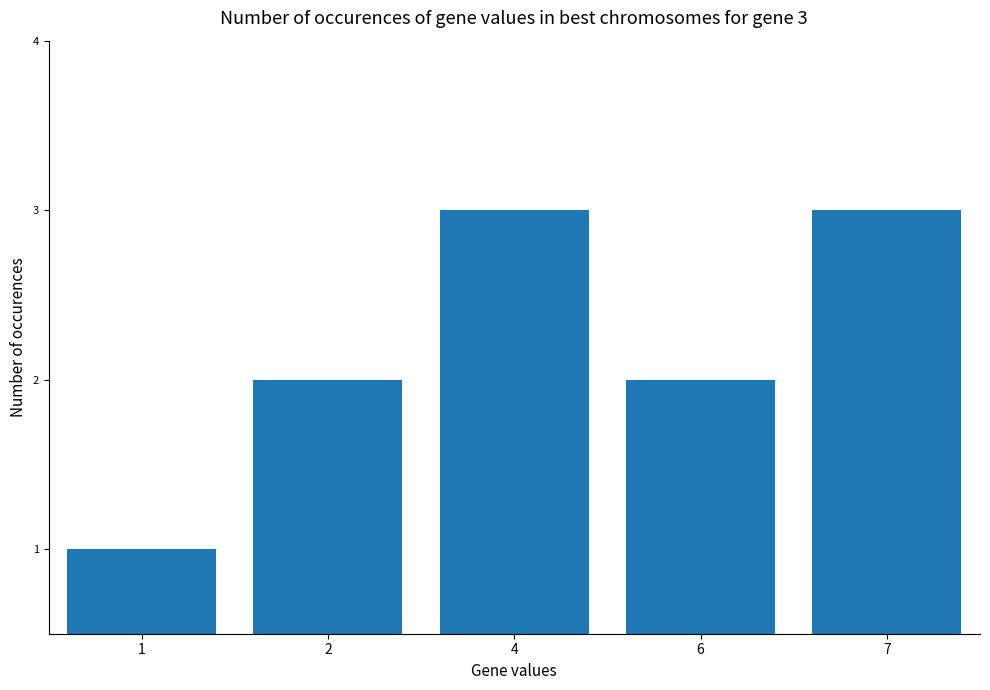

The value at 6 is 2. True or false?

True